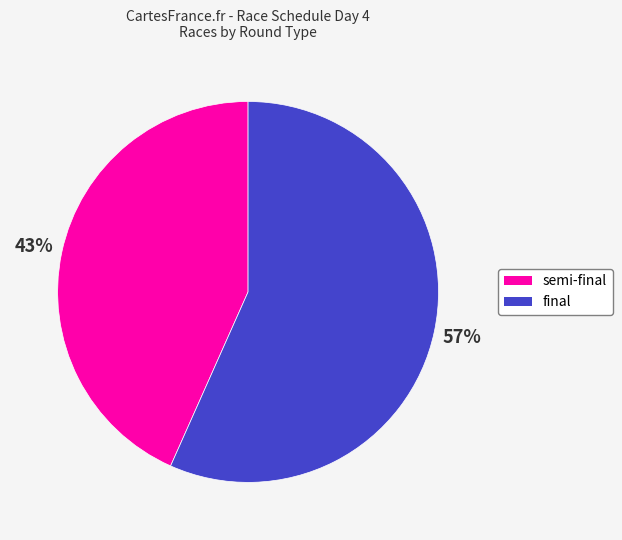

Rank the categories by value from highest to lowest.

final, semi-final